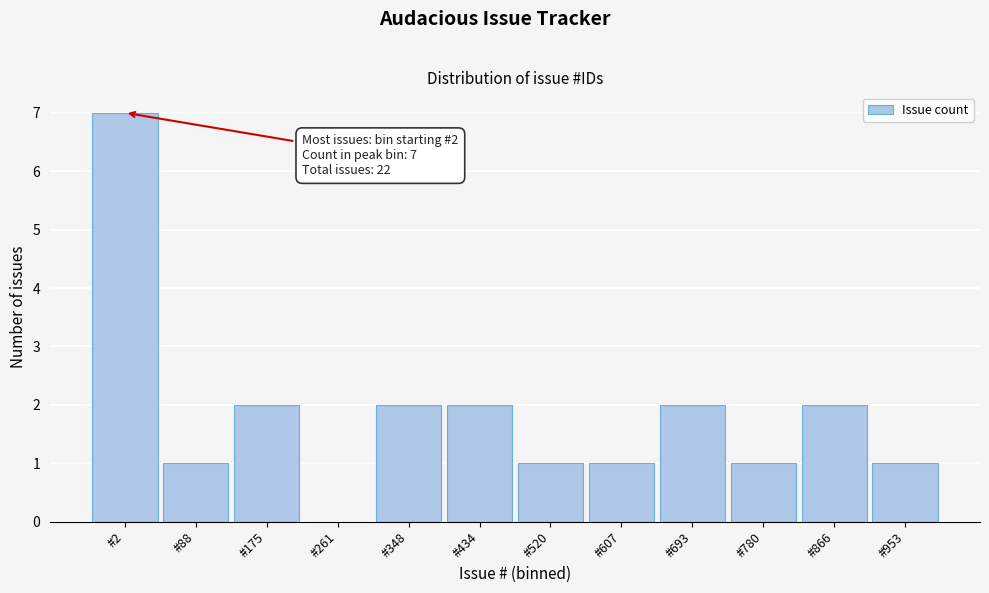

Reading left to right, extract all data points from this chart.

#2=7	#88=1	#175=2	#261=0	#348=2	#434=2	#520=1	#607=1	#693=2	#780=1	#866=2	#953=1